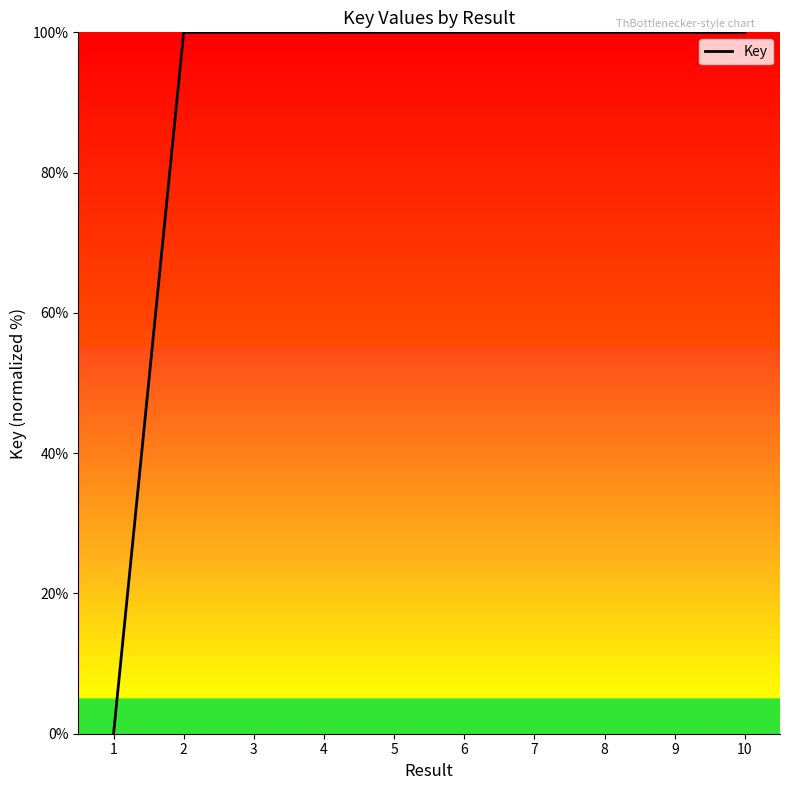

Reading left to right, what are all the values shown in this chart?

0.0	100.0	100.0	100.0	100.0	100.0	100.0	100.0	100.0	100.0